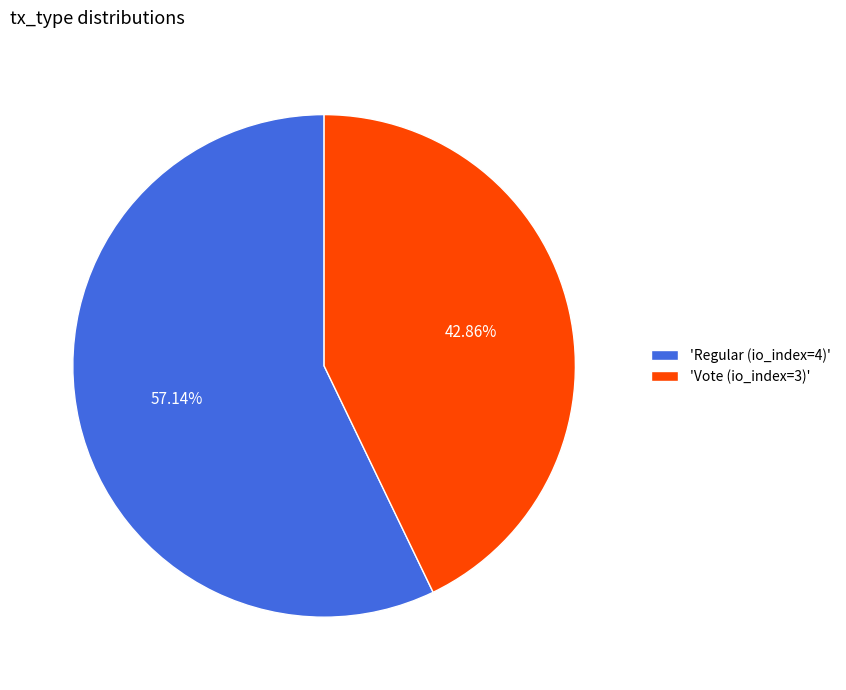

Is the sum of 'Regular (io_index=4)' and 'Vote (io_index=3)' greater than half?

Yes